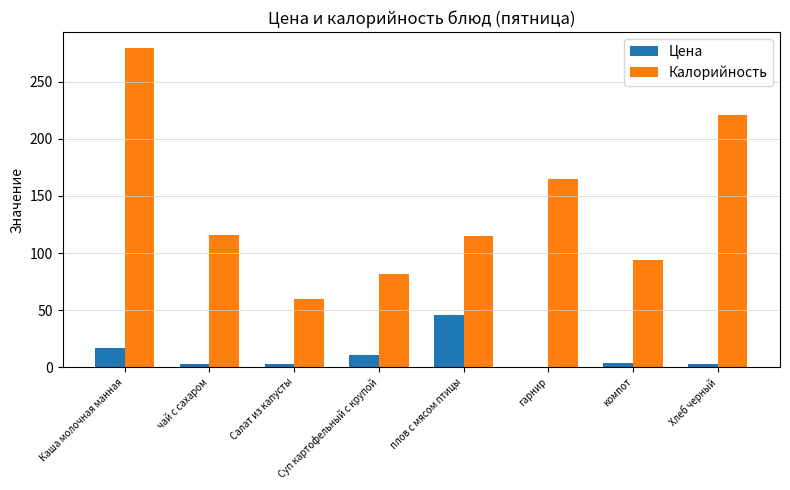

What is the maximum value shown in the chart?

279.6